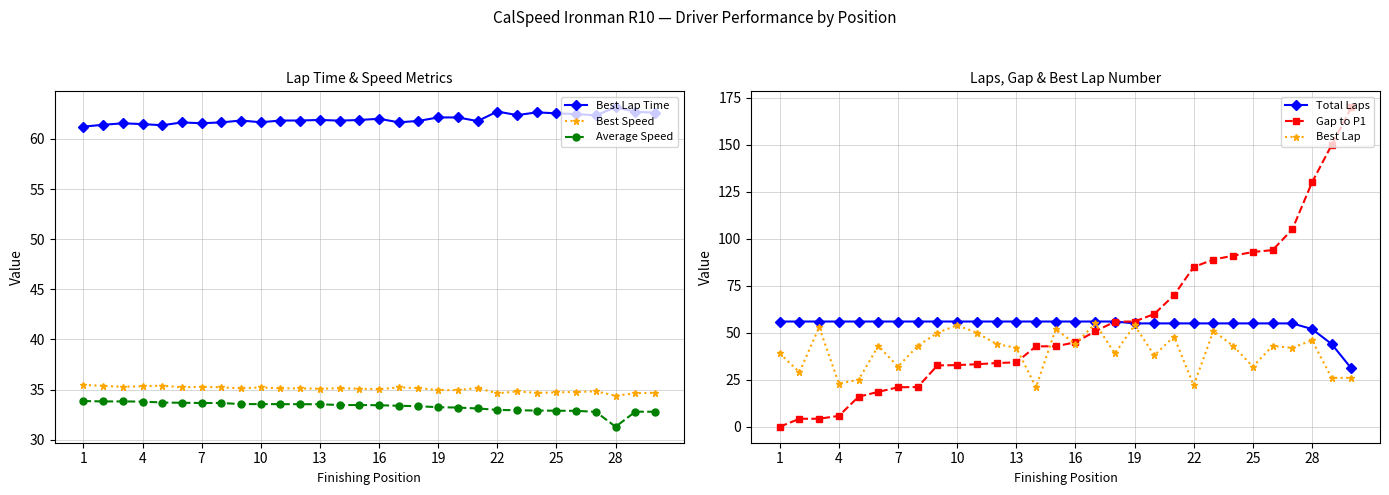

What is the difference between the maximum and minimum values in the Average Speed series?

2.6